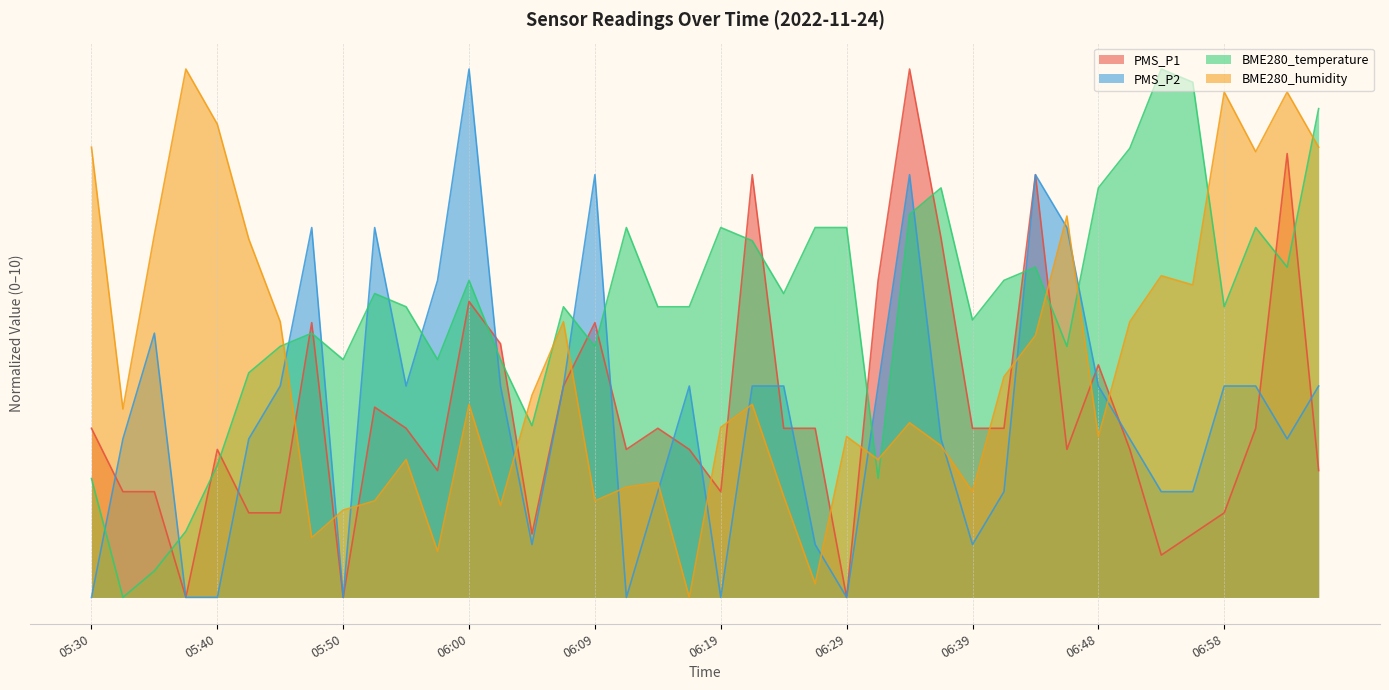

Rank the series by their maximum value, from highest to lowest.

PMS_P1, PMS_P2, BME280_temperature, BME280_humidity